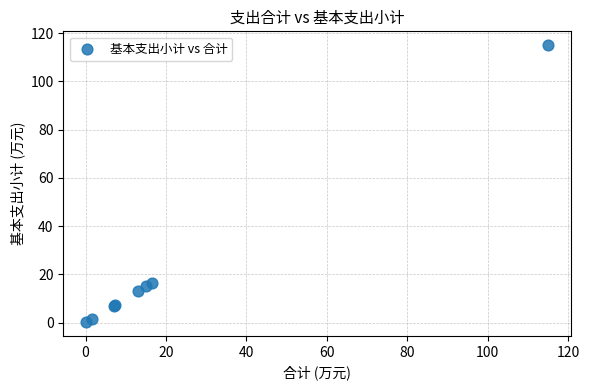

What Y value in the scatter plot is closest to 57?

16.5